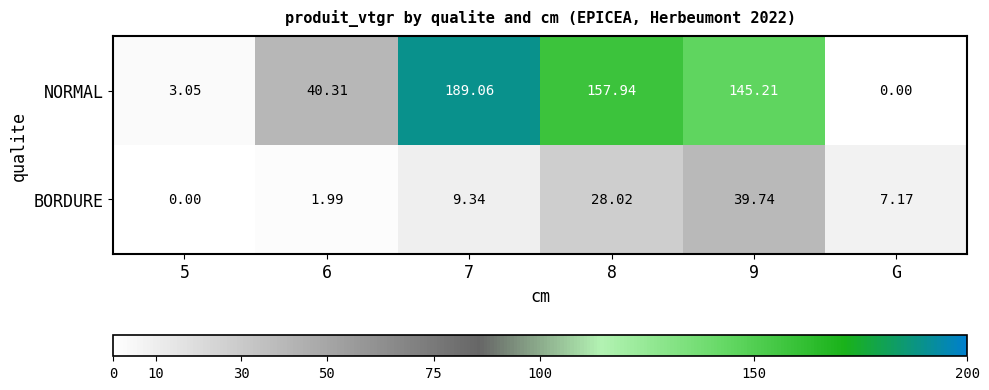

At 5, list the series in order from largest to smallest.

NORMAL, BORDURE